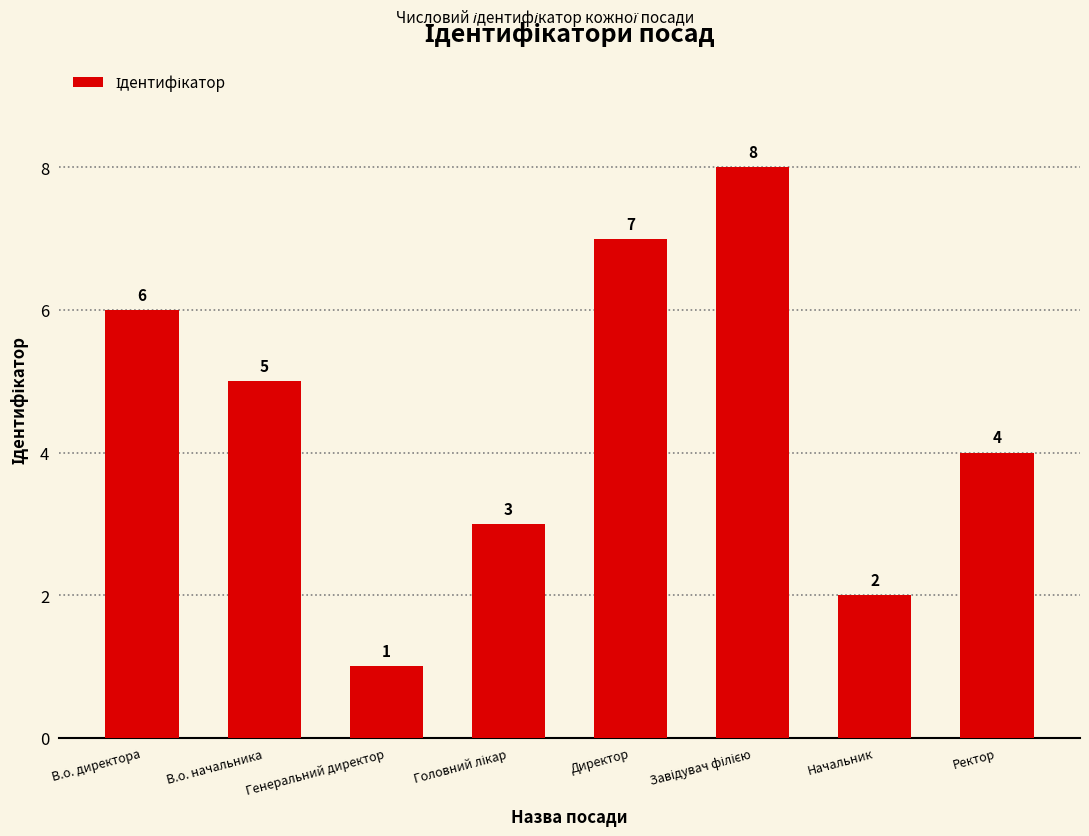

Are the bars horizontal?

No